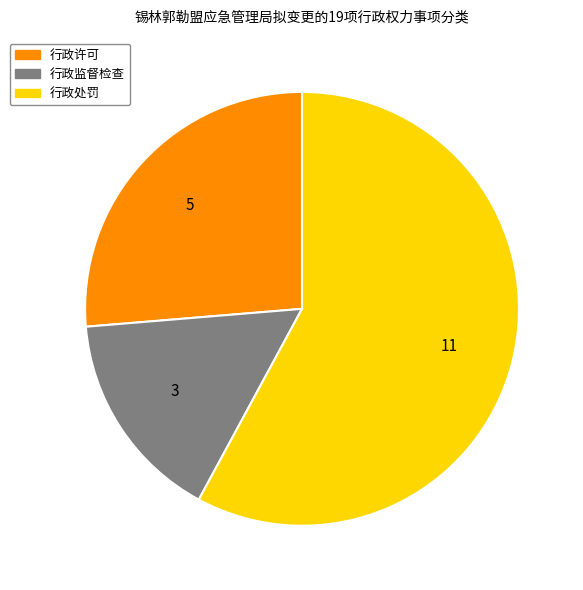

The 行政处罚 slice represents 58% of the pie. True or false?

True